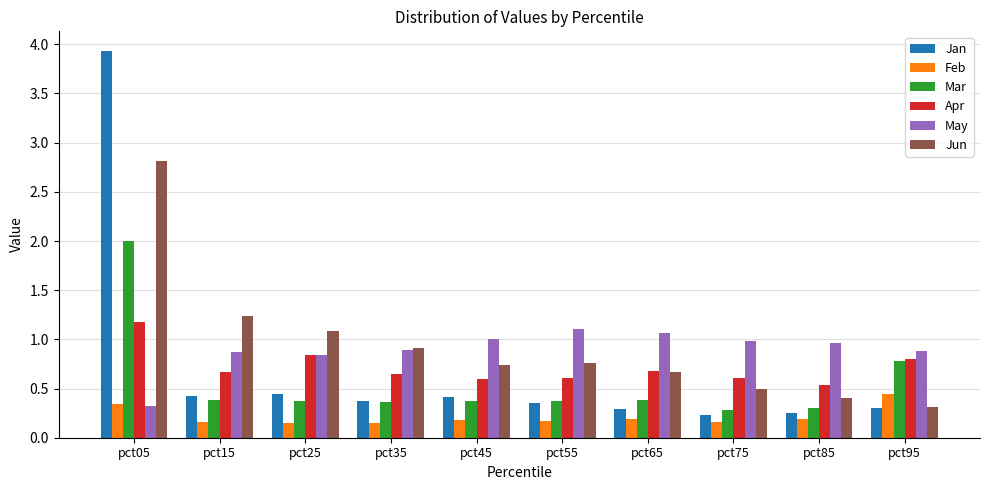

What is the difference between the Jun values at pct05 and pct55?

2.1